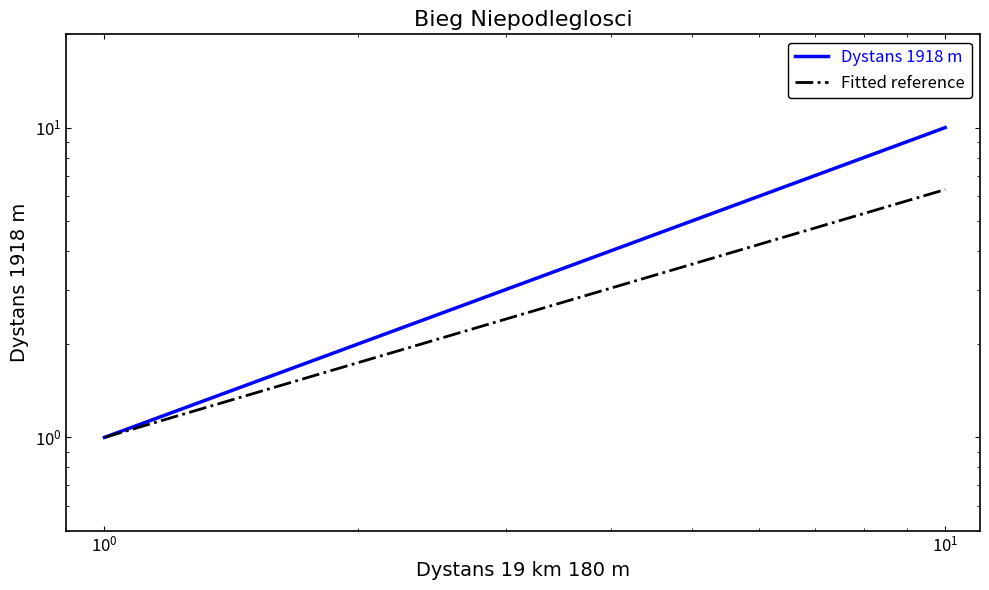

Count the number of values greater than 6.

4